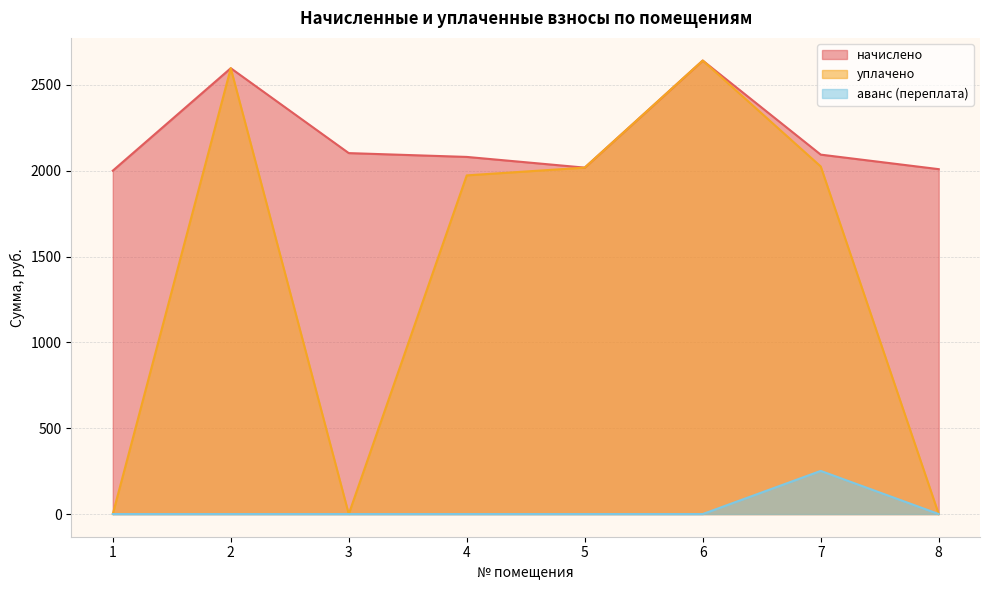

Does the chart have visible grid lines?

Yes